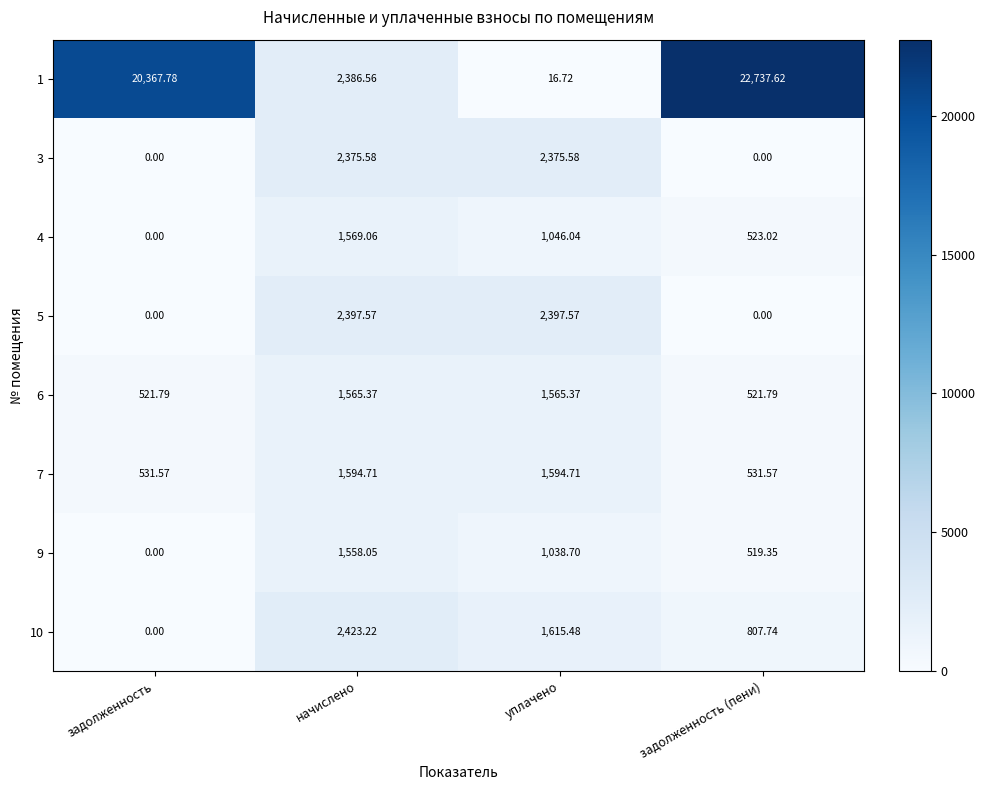

Rank the categories by 4 value from highest to lowest.

начислено, уплачено, задолженность (пени), задолженность